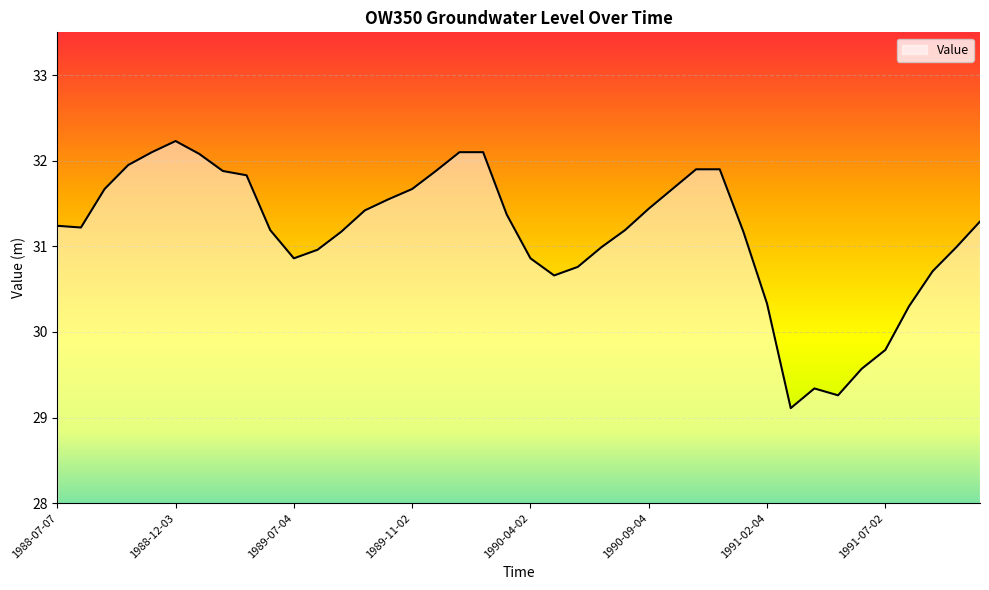

What is the minimum value shown in the chart?

29.1